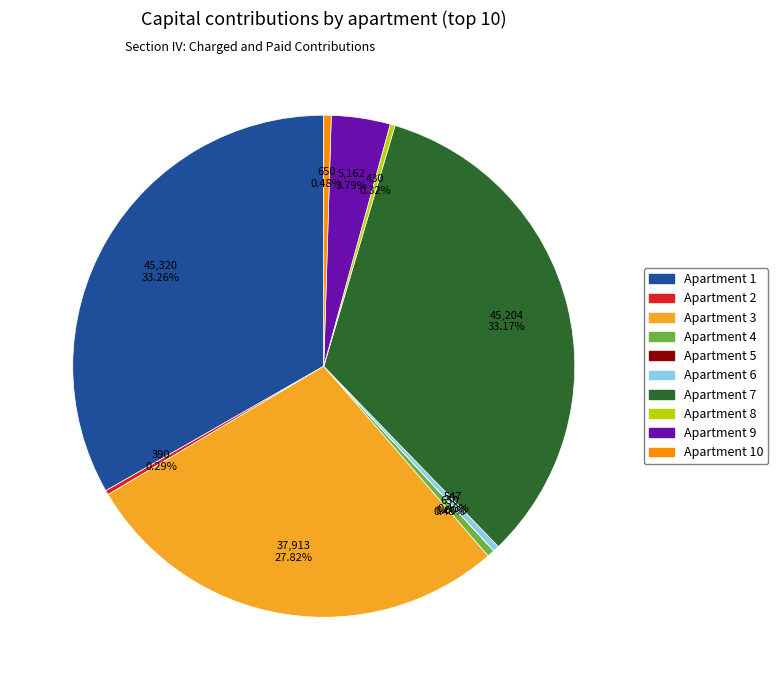

Is there a majority slice in this chart?

No